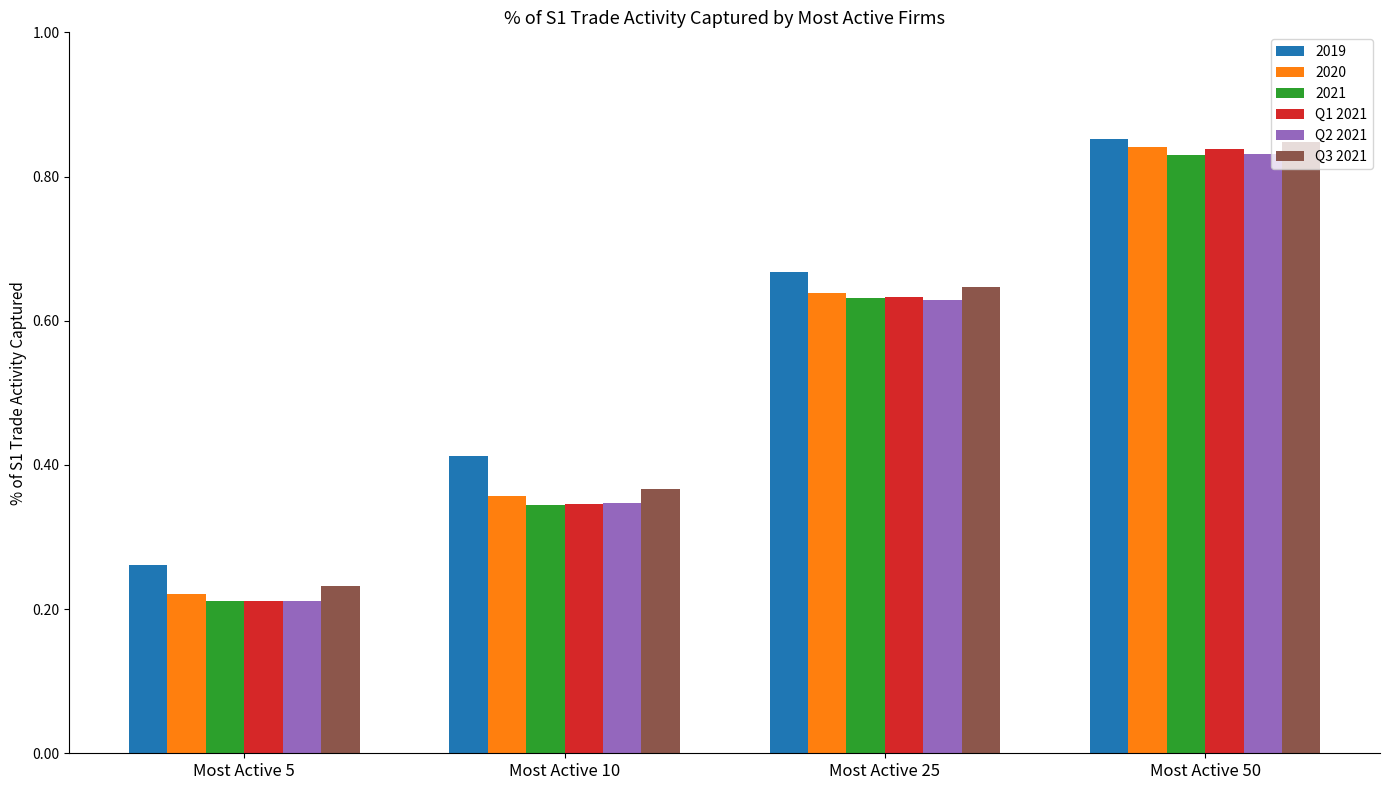

Are the bars horizontal?

No